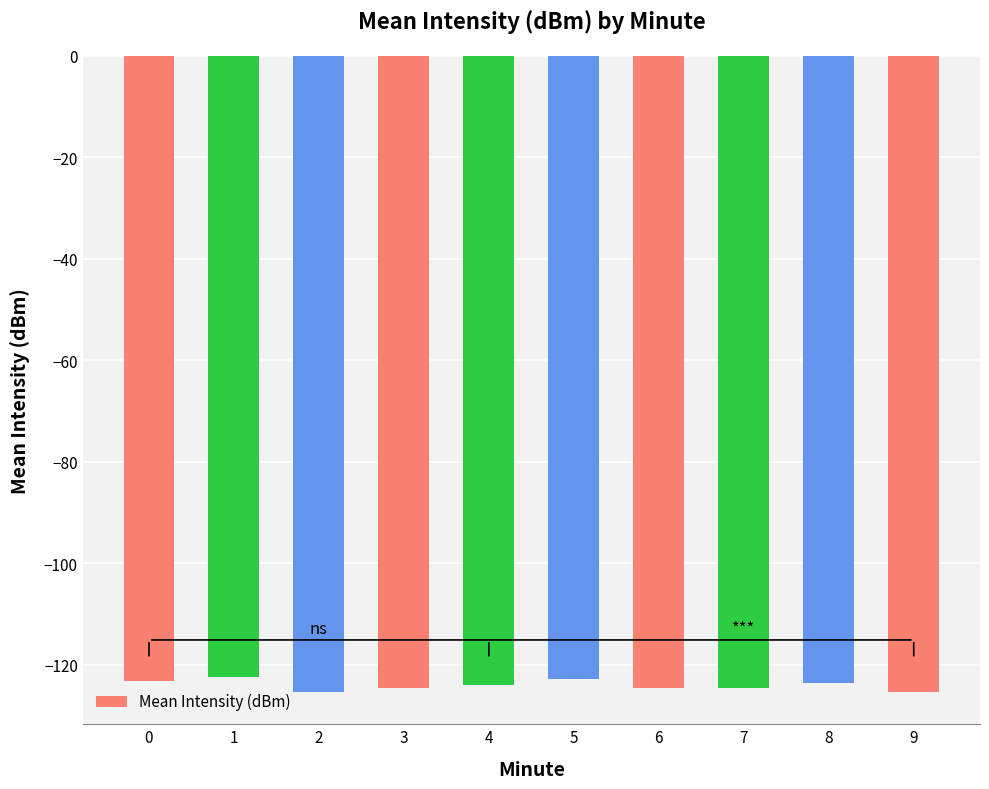

What is the change in value from 1 to 9?

-2.9